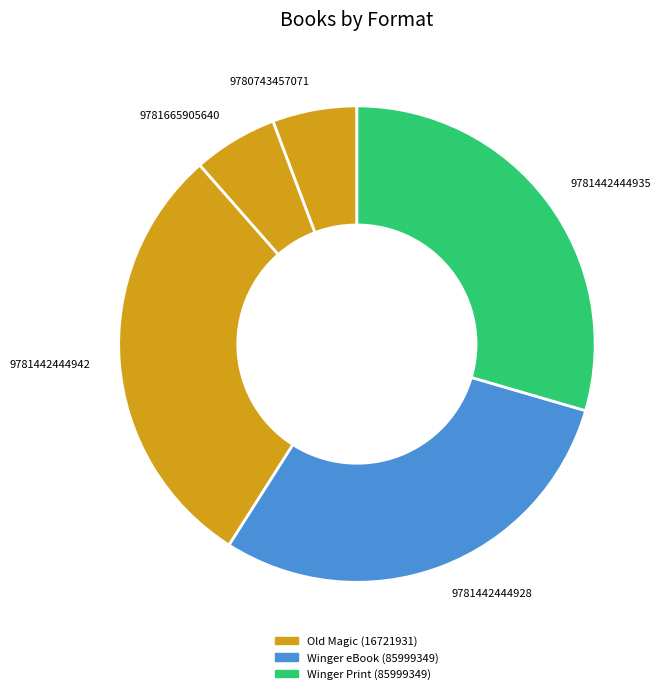

Does any single category account for the majority?

No